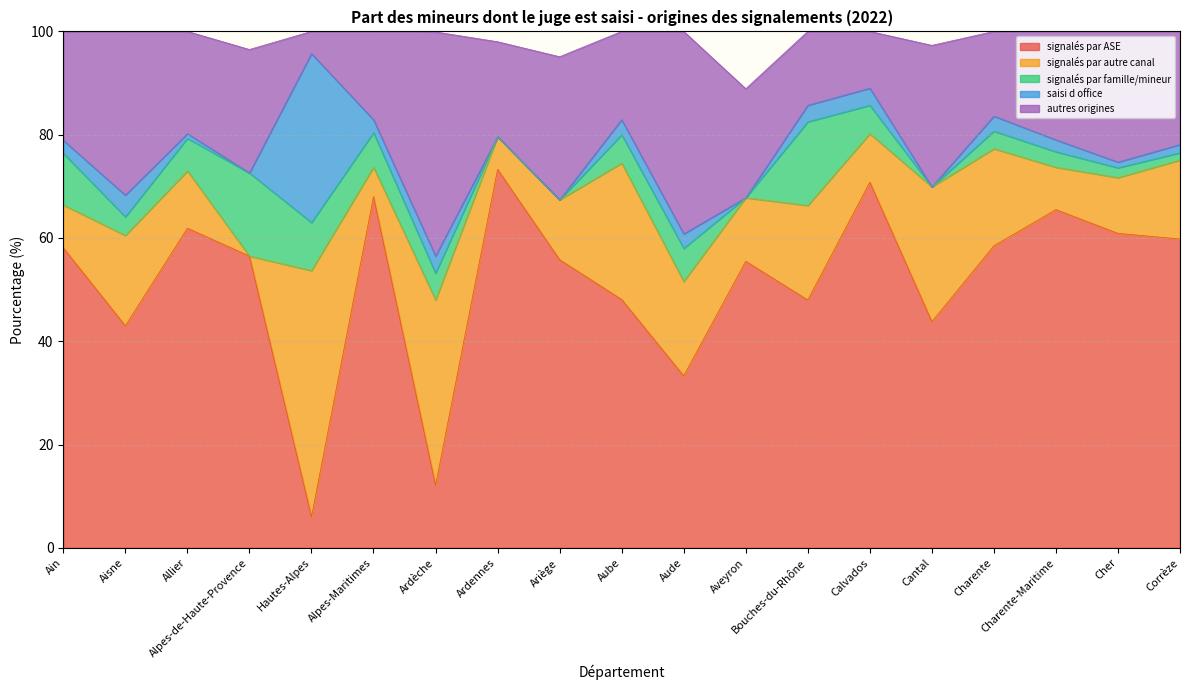

Reading left to right, what are all the values shown in this chart?

signalés par ASE: 58.1	43.0	61.9	56.5	6.0	68.0	12.1	73.3	55.8	48.1	33.3	55.5	48.0	70.8	43.8	58.5	65.5	60.9	59.8
signalés par autre canal: 8.3	17.5	11.1	0.0	47.7	5.7	35.9	6.3	11.6	26.4	18.3	12.3	18.3	9.4	26.1	18.8	8.2	10.8	15.3
signalés par famille/mineur: 10.0	3.6	6.3	16.1	9.3	6.7	5.2	0.0	0.0	5.5	6.4	0.0	16.2	5.5	0.0	3.4	3.0	1.9	1.4
saisi d office: 2.5	4.2	0.9	0.0	32.7	2.5	3.3	0.0	0.0	2.9	2.8	0.0	3.2	3.3	0.0	2.9	2.3	1.1	1.6
autres origines: 21.0	31.7	19.8	23.9	4.3	17.1	43.4	18.4	27.7	17.1	39.2	21.1	14.3	11.0	27.4	16.4	21.0	25.3	21.9